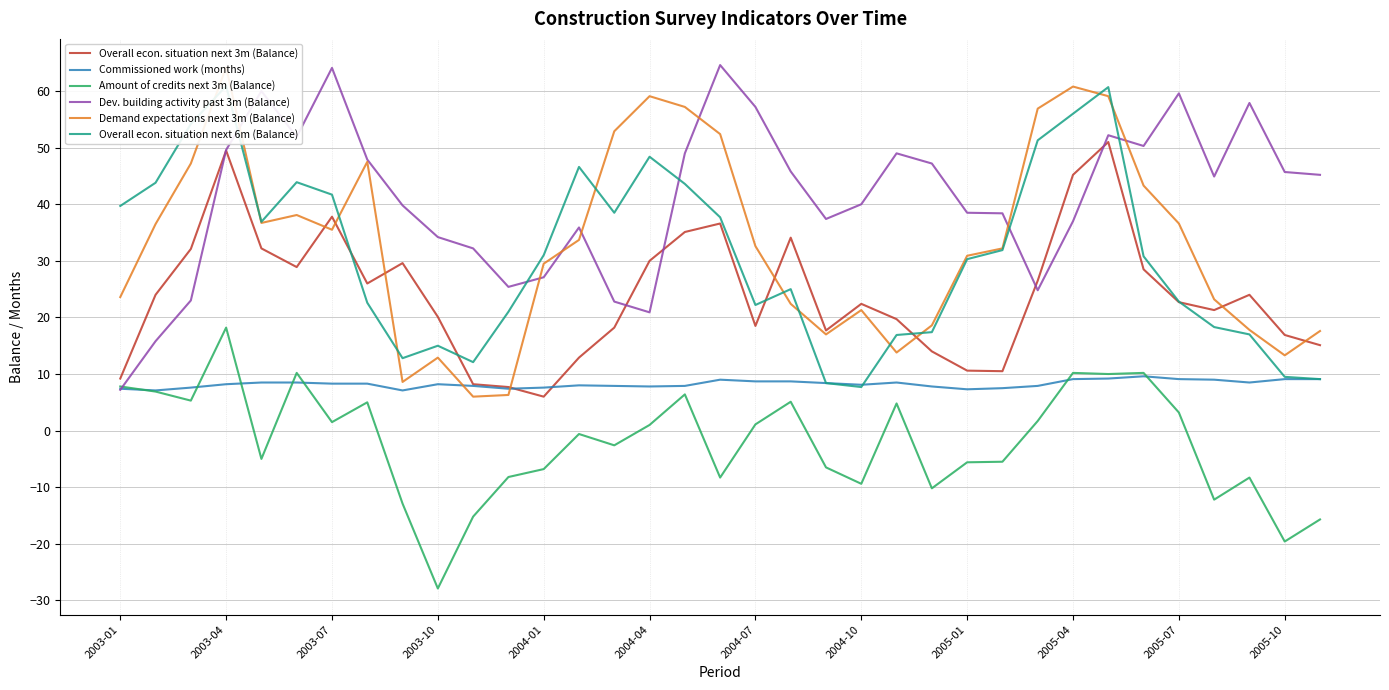

What is the highest value of the Overall econ. situation next 3m (Balance) series?

51.0